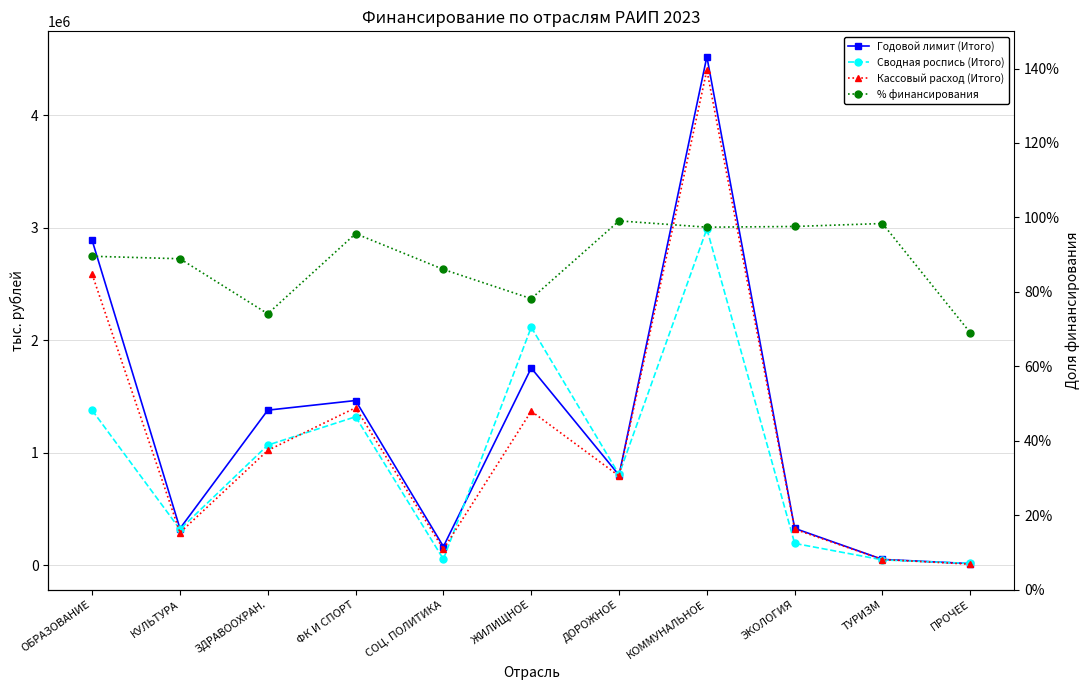

Reading left to right, extract all data points from this chart.

Годовой лимит (Итого): ОБРАЗОВАНИЕ=2887412.5	КУЛЬТУРА=327482.1	ЗДРАВООХРАН.=1379113.0	ФК И СПОРТ=1464729.1	СОЦ. ПОЛИТИКА=167361.6	ЖИЛИЩНОЕ=1753532.9	ДОРОЖНОЕ=801820.3	КОММУНАЛЬНОЕ=4518856.5	ЭКОЛОГИЯ=329264.9	ТУРИЗМ=53469.0	ПРОЧЕЕ=16063.5
Сводная роспись (Итого): ОБРАЗОВАНИЕ=1378337.9	КУЛЬТУРА=320595.1	ЗДРАВООХРАН.=1068777.6	ФК И СПОРТ=1320500.2	СОЦ. ПОЛИТИКА=55577.2	ЖИЛИЩНОЕ=2116098.9	ДОРОЖНОЕ=807811.4	КОММУНАЛЬНОЕ=2989931.0	ЭКОЛОГИЯ=195564.2	ТУРИЗМ=49134.8	ПРОЧЕЕ=17599.6
Кассовый расход (Итого): ОБРАЗОВАНИЕ=2586046.3	КУЛЬТУРА=291093.7	ЗДРАВООХРАН.=1021899.2	ФК И СПОРТ=1400805.2	СОЦ. ПОЛИТИКА=143961.6	ЖИЛИЩНОЕ=1370555.0	ДОРОЖНОЕ=794355.7	КОММУНАЛЬНОЕ=4399937.3	ЭКОЛОГИЯ=321240.7	ТУРИЗМ=52593.8	ПРОЧЕЕ=11084.3
% финансирования: ОБРАЗОВАНИЕ=0.9	КУЛЬТУРА=0.9	ЗДРАВООХРАН.=0.7	ФК И СПОРТ=1.0	СОЦ. ПОЛИТИКА=0.9	ЖИЛИЩНОЕ=0.8	ДОРОЖНОЕ=1.0	КОММУНАЛЬНОЕ=1.0	ЭКОЛОГИЯ=1.0	ТУРИЗМ=1.0	ПРОЧЕЕ=0.7